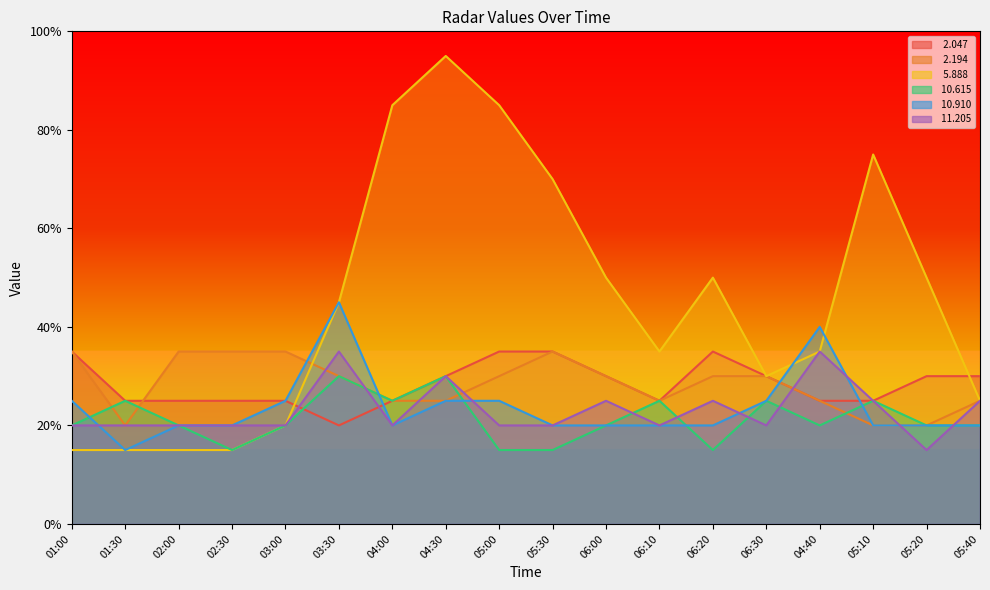

Rank the series by their maximum value, from lowest to highest.

 10.615,   2.047,   2.194,  11.205,  10.910,   5.888